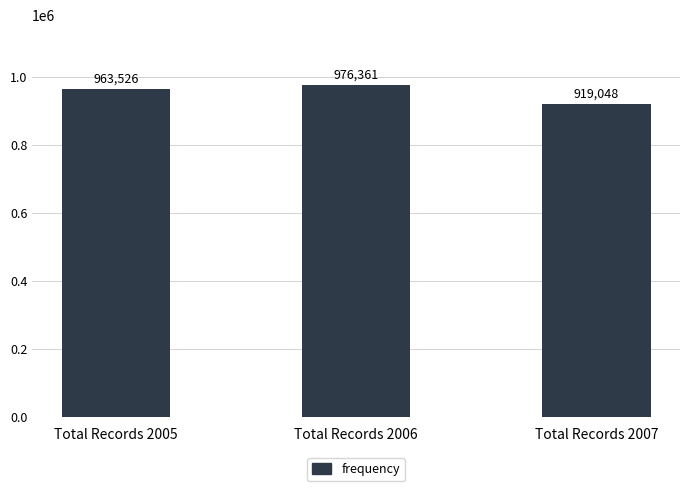

List the labels in order of value, smallest first.

Total Records 2007, Total Records 2005, Total Records 2006